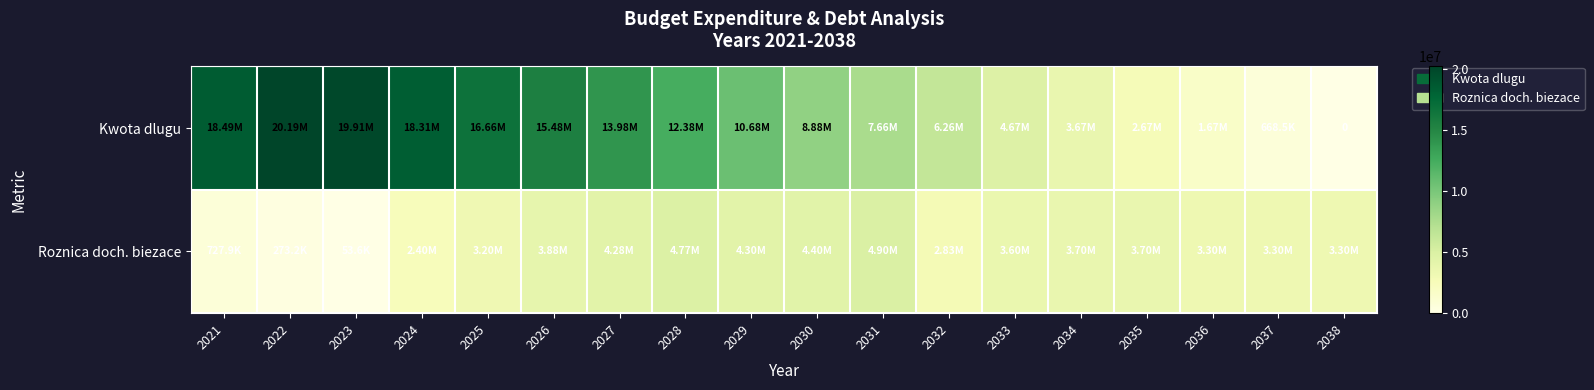

Which category has the lowest value in the Roznica doch. biezace series?

2023